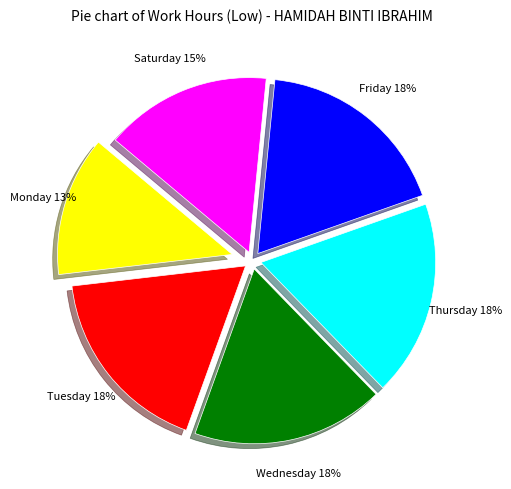

Is there any slice that represents more than half of the pie?

No